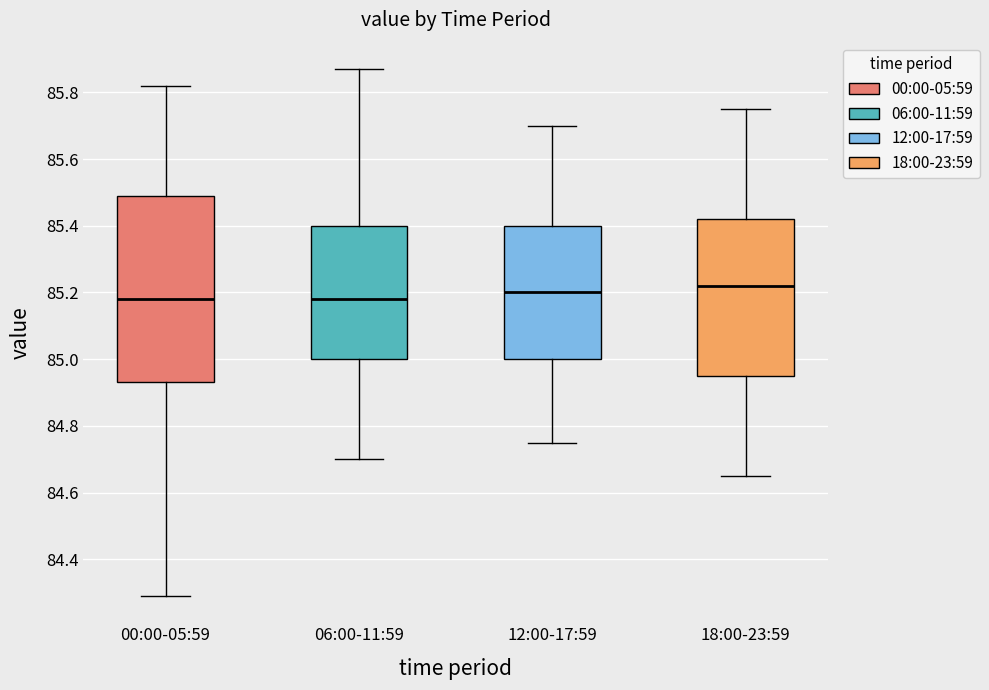

Reading left to right, read every box against the y-axis: the position of its median line, the range the box covers, and the ends of its whiskers. The values are not printed on the chart, so give them approximately, as read against the axis.

00:00-05:59: median 85.18, box 84.94 to 85.50, whiskers 84.30 to 85.82
06:00-11:59: median 85.18, box 85.00 to 85.40, whiskers 84.70 to 85.88
12:00-17:59: median 85.20, box 85.00 to 85.40, whiskers 84.76 to 85.70
18:00-23:59: median 85.22, box 84.96 to 85.42, whiskers 84.66 to 85.76